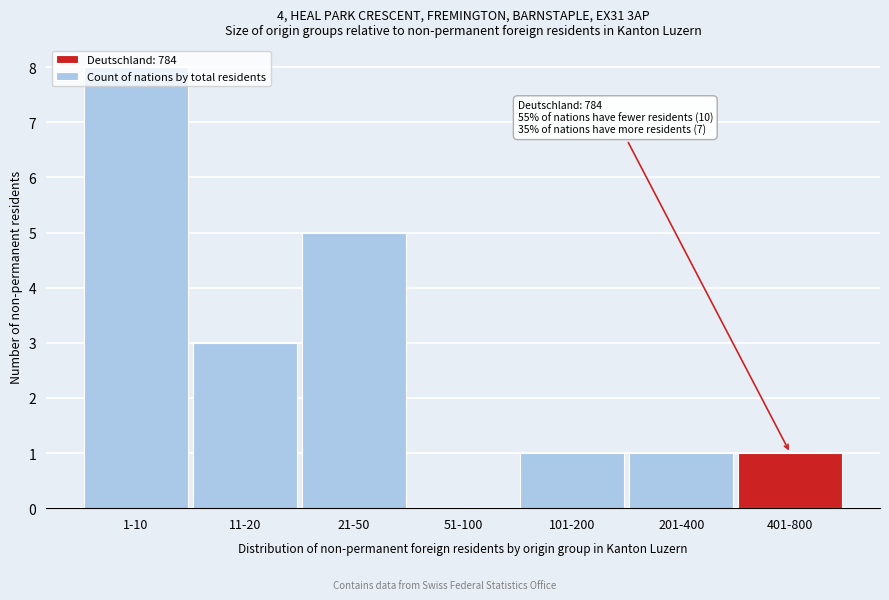

Approximately how many times larger is the value at 11-20 compared to 101-200?

3.0